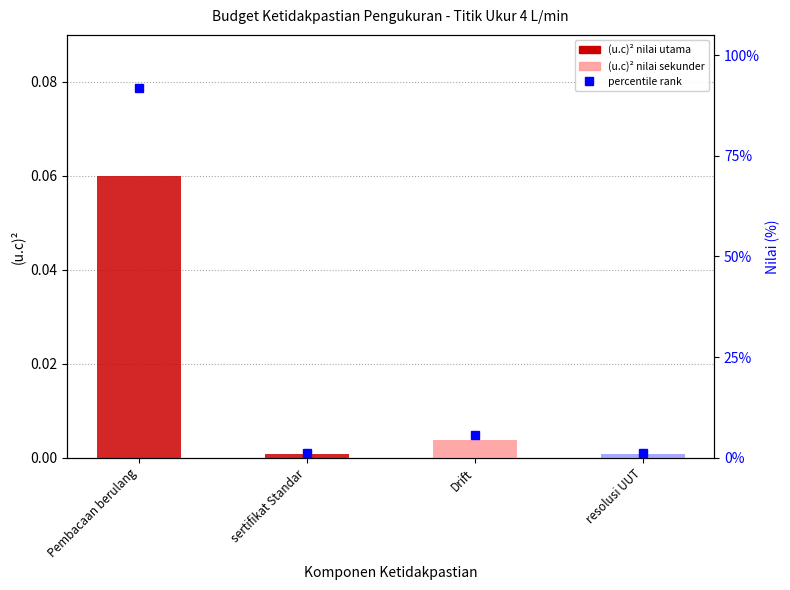

What is the label of the 3rd bar from the left?

Drift